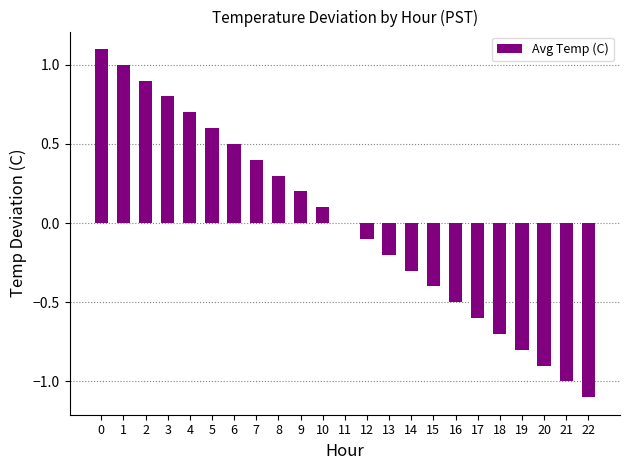

Are the bars horizontal?

No